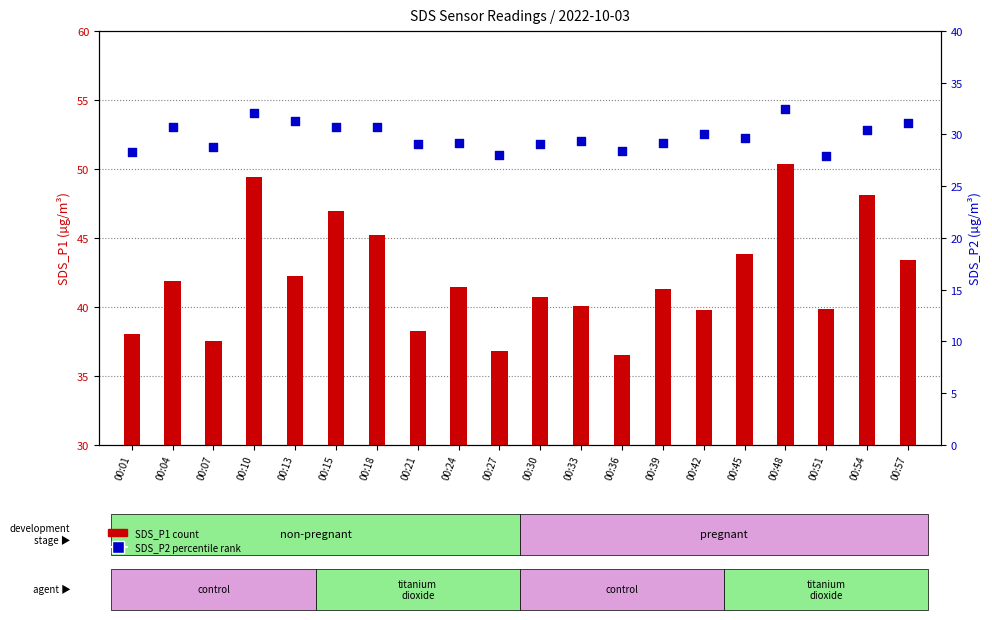

Is the value of SDS_P2 at 00:54 greater than the value of SDS_P1 at 00:36?

No